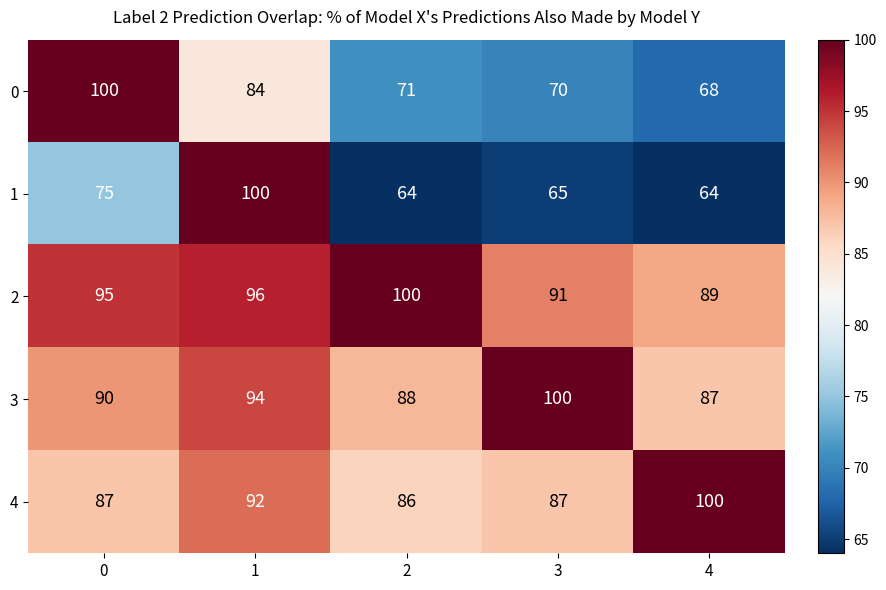

The 0 series shows 100 at 0. True or false?

True